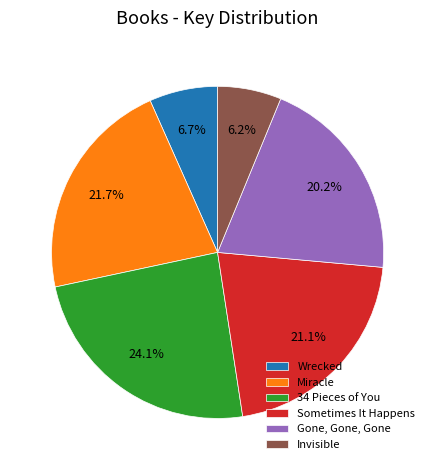

To the nearest percent, what is the difference between the Sometimes It Happens and Invisible slice percentages?

15%